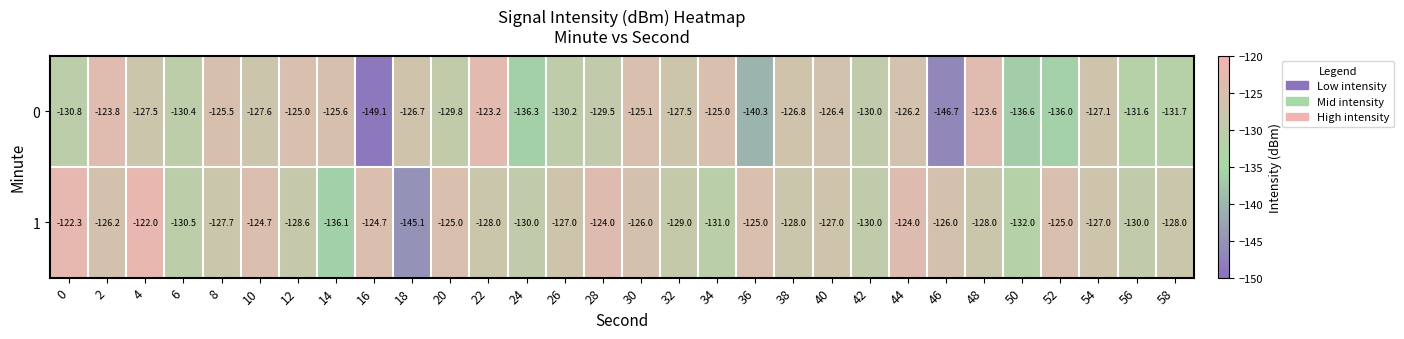

Which series has the largest total across all categories?

1